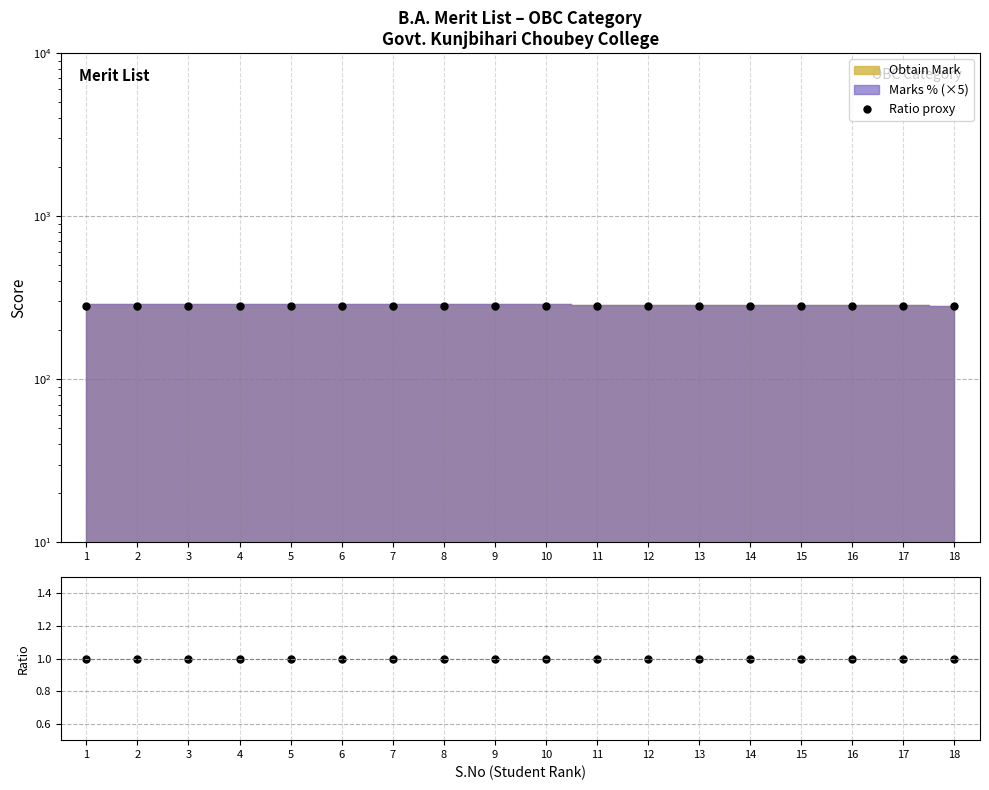

At which label is Ratio proxy closest to 280?

1